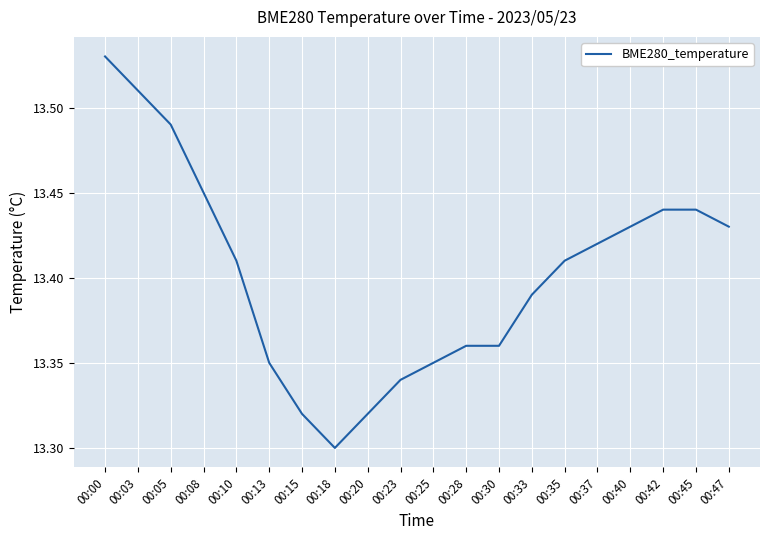

Is this an area chart (filled region under the line)?

No